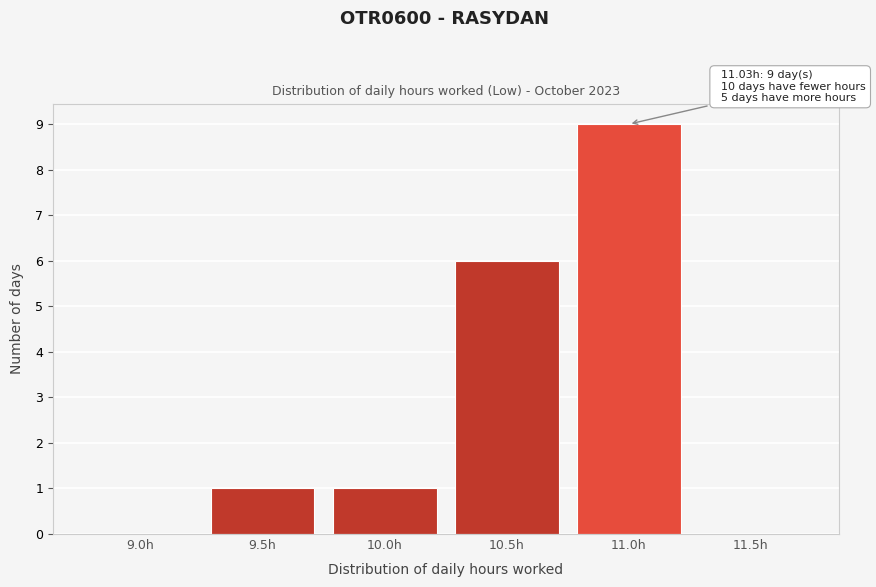

Reading left to right, extract all data points from this chart.

9.0h=0	9.5h=1	10.0h=1	10.5h=6	11.0h=9	11.5h=0